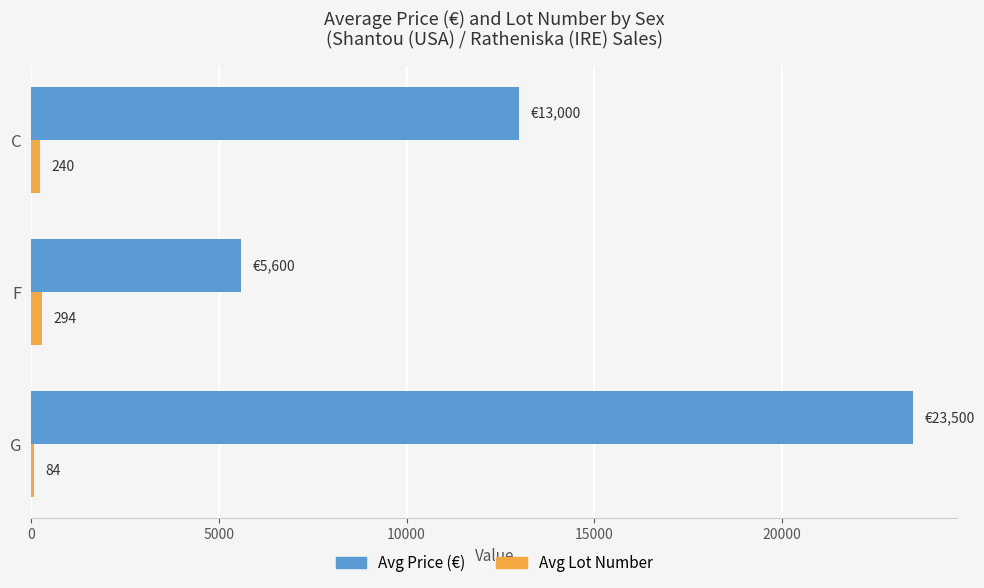

Which series changed the most between G and F?

Avg Price (€)